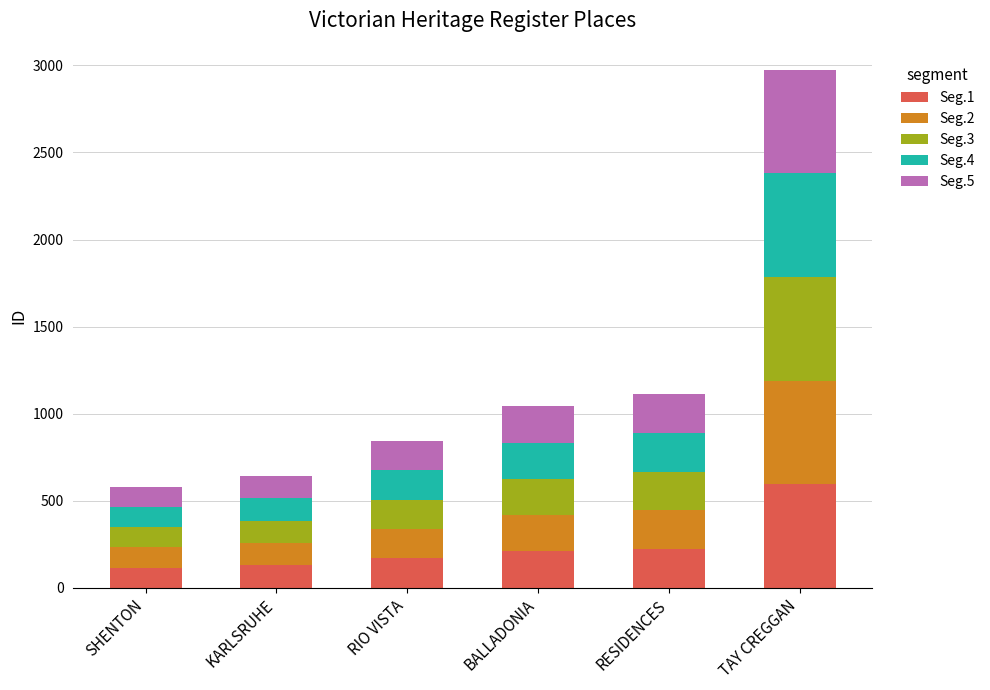

What is the maximum value for Seg.1?

595.2